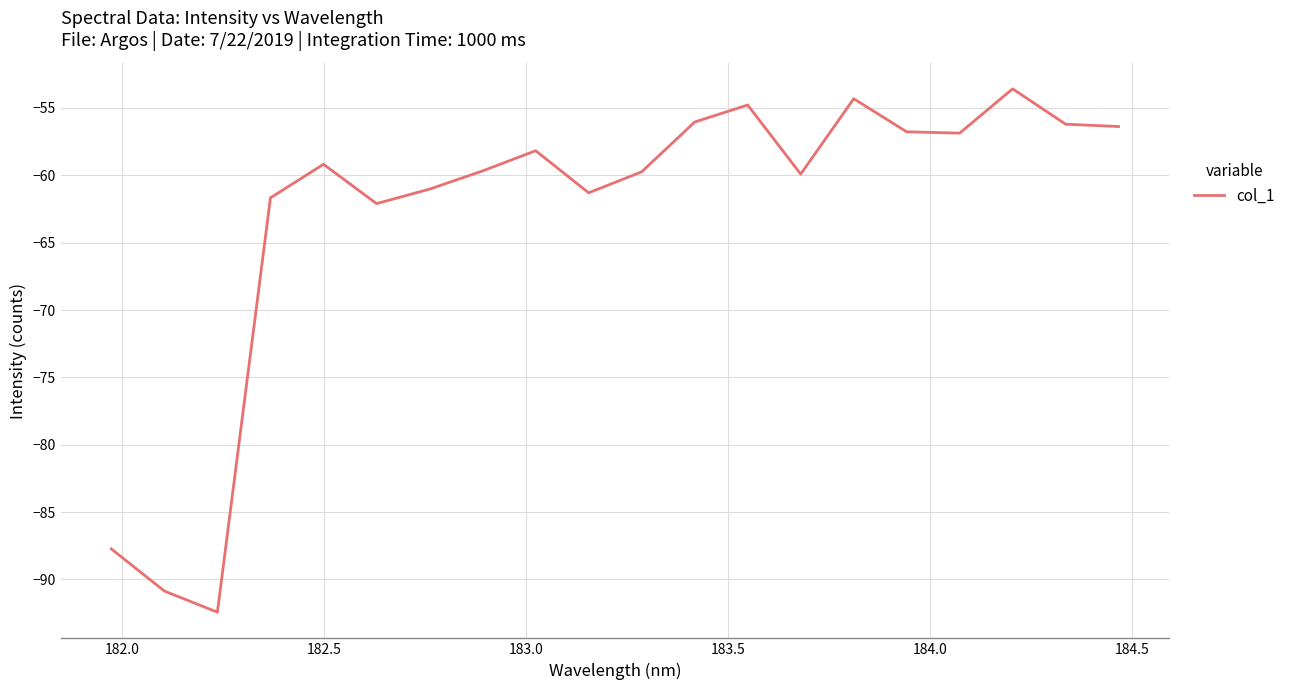

How many categories are shown in the chart?

20